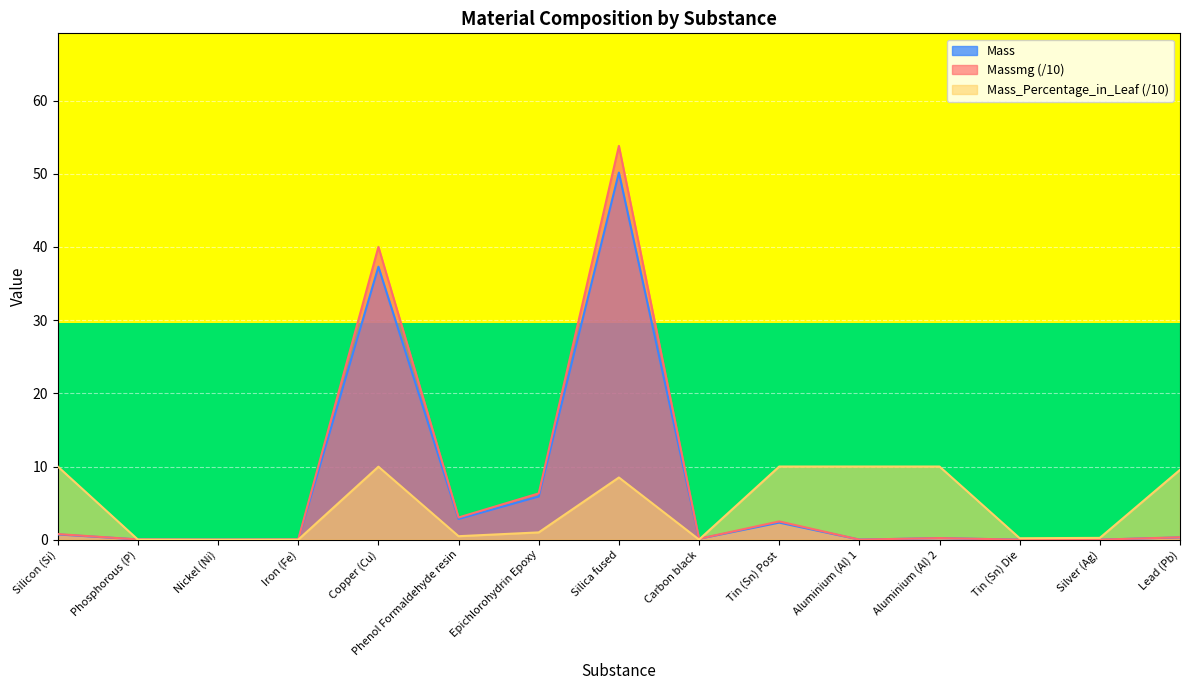

Which series has the largest total across all categories?

Massmg